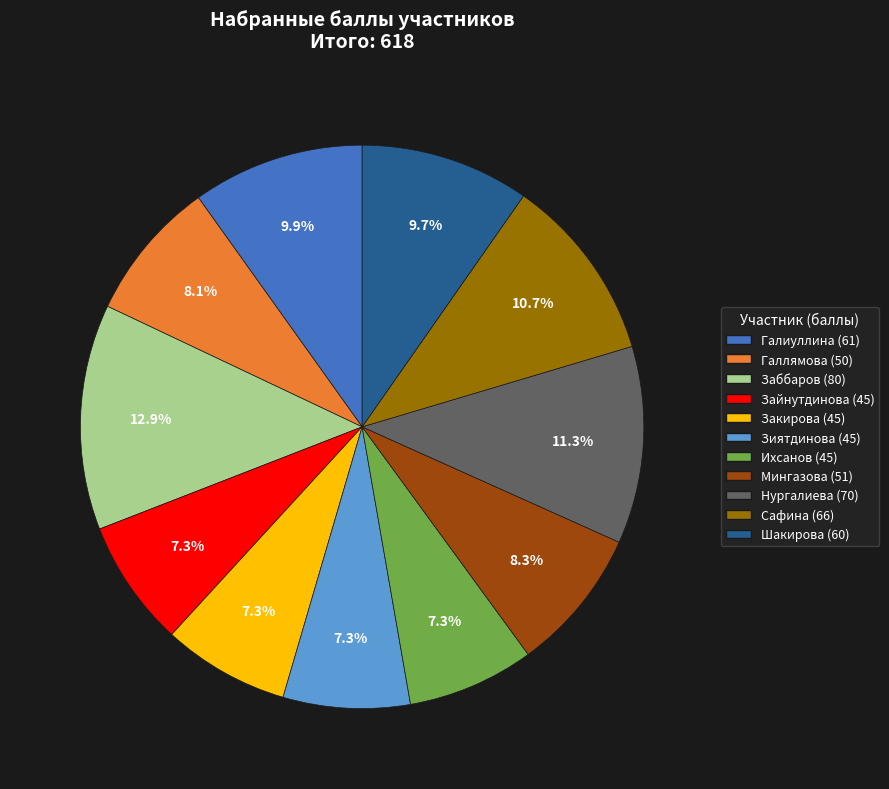

What percentage is NOT represented by Зиятдинова?

92.7%